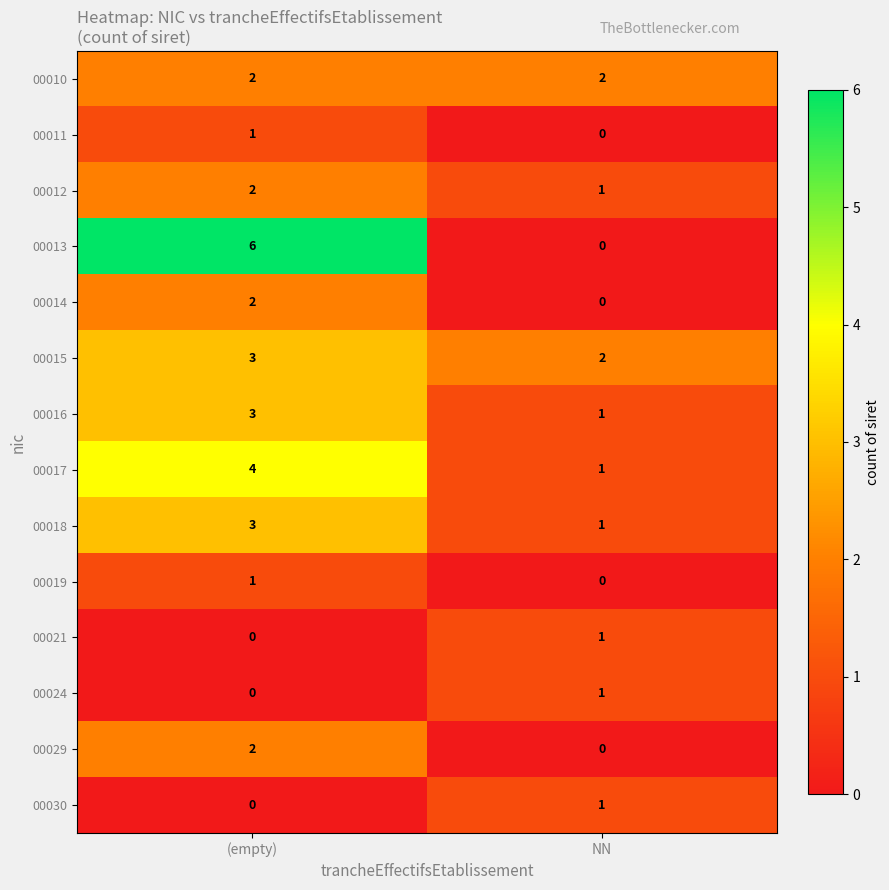

Is it true that 00029 equals 1 at (empty)?

False